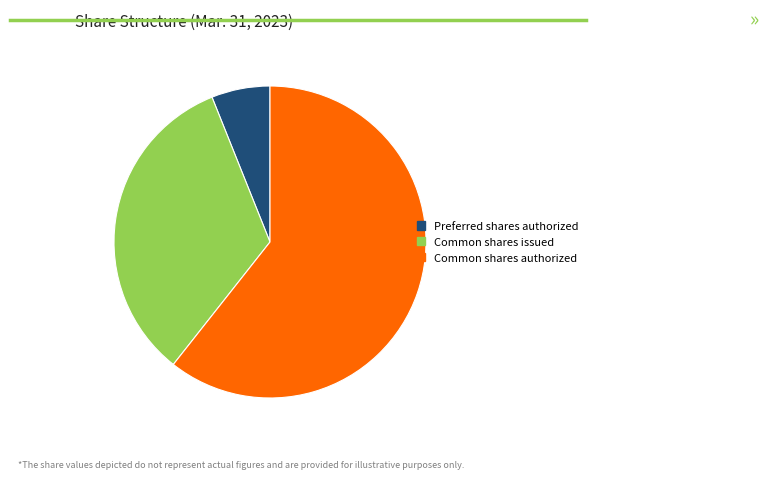

What is the ratio of the value at Common shares issued to the value at Common shares authorized?

0.5